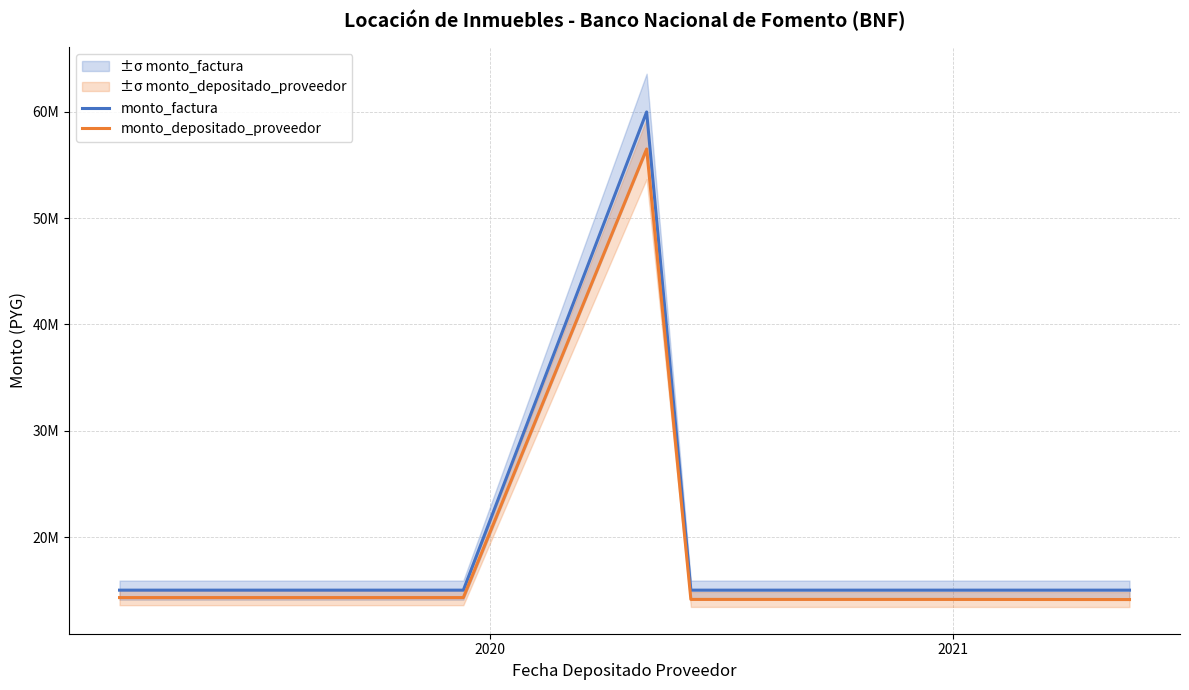

What are all the series names shown in the legend?

monto_factura, monto_depositado_proveedor